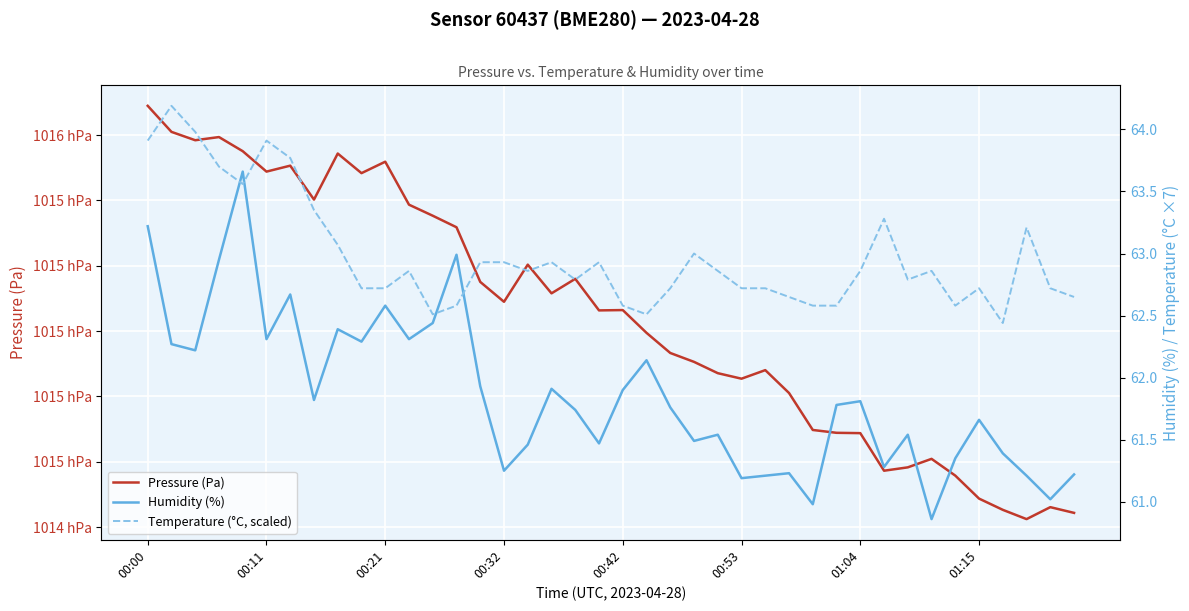

Rank the categories by Humidity (%) value from lowest to highest.

33, 28, 38, 25, 26, 37, 39, 27, 15, 31, 34, 36, 16, 19, 23, 24, 32, 35, 18, 22, 29, 30, 01:15, 20, 17, 14, 21, 00:21, 00:11, 9, 00:53, 11, 8, 12, 10, 01:04, 00:32, 13, 00:00, 00:42